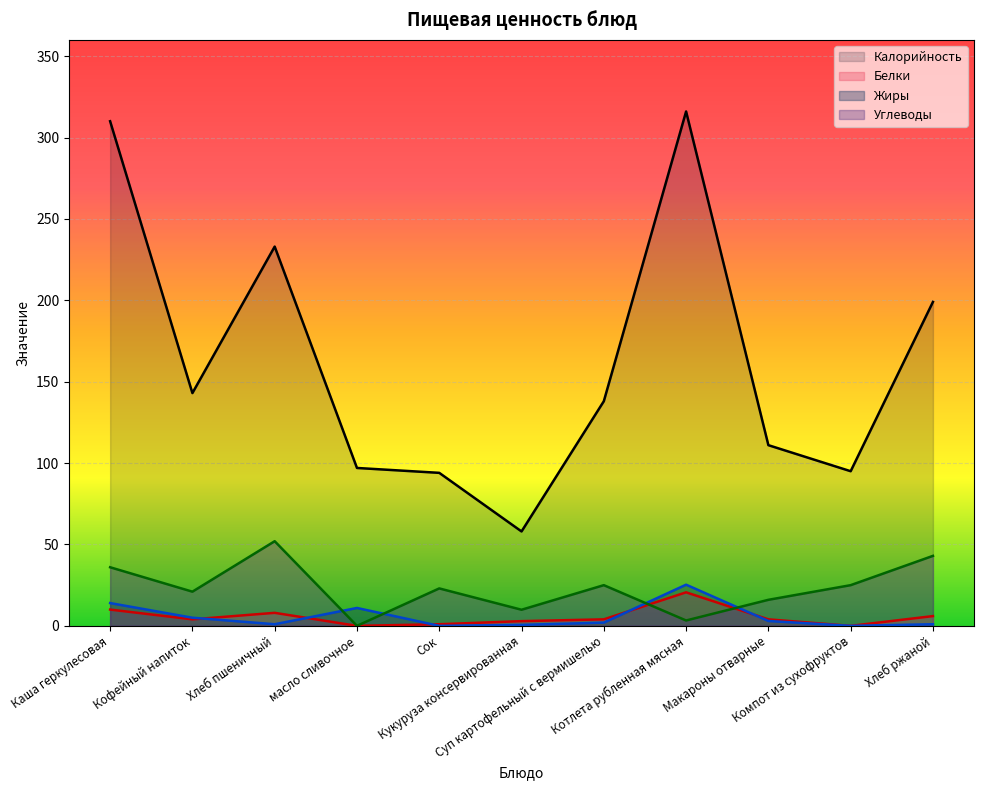

What position from the left is Макароны отварные?

9